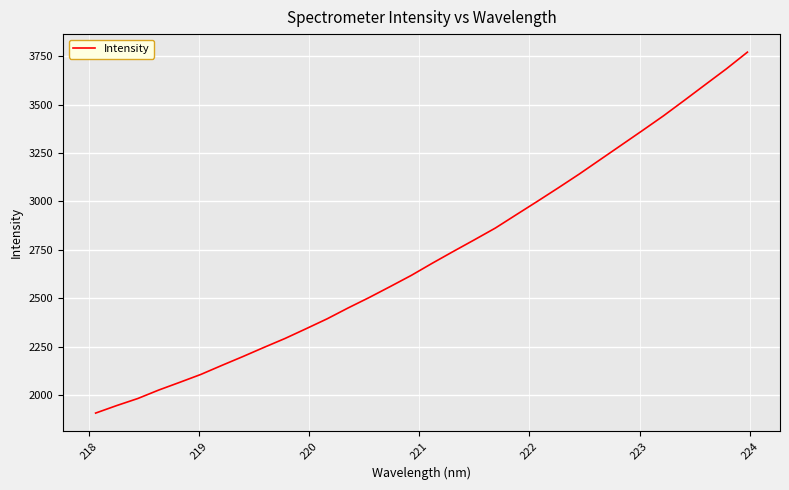

What is the average value?

2716.4